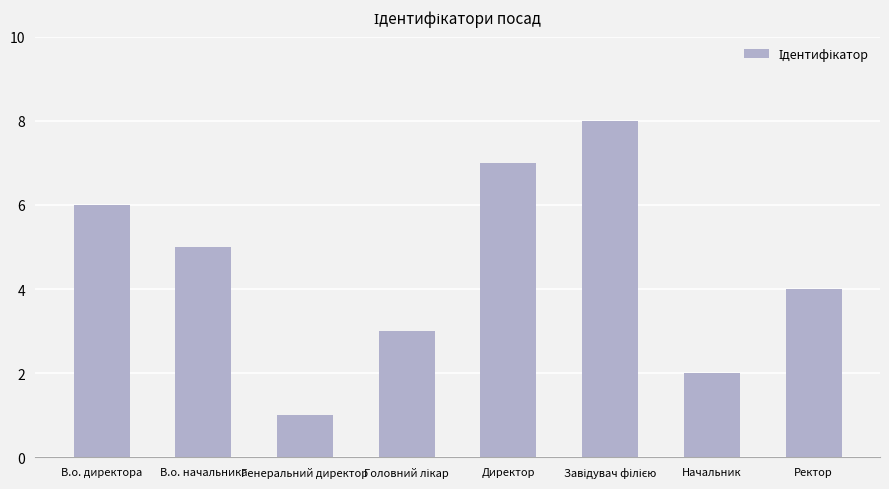

What is the change in value from В.о. директора to Начальник?

-4